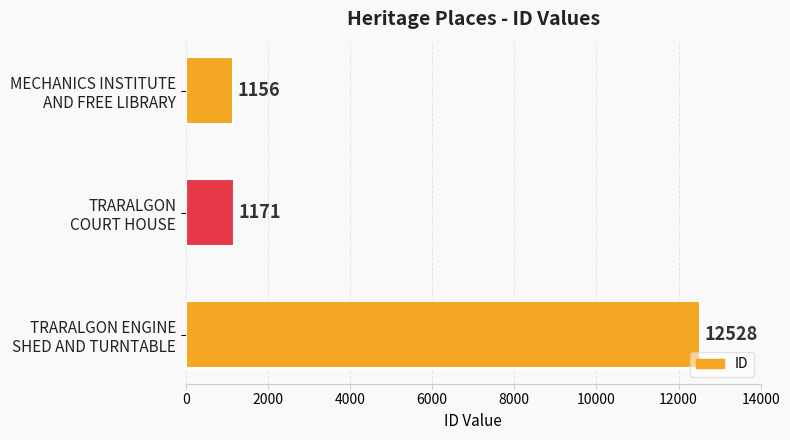

Are the bars horizontal?

Yes